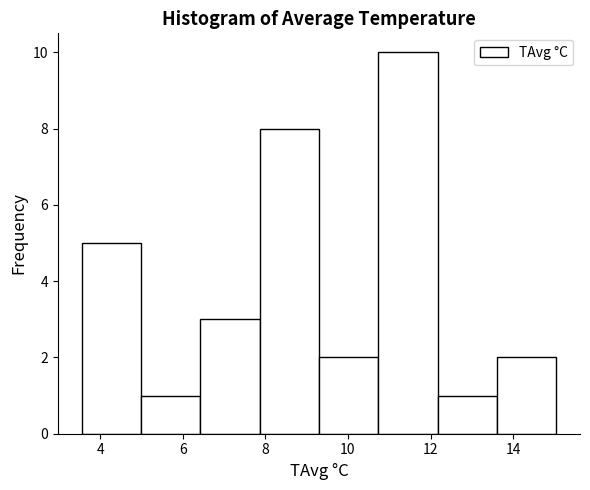

What is the height of the bar covering 7.8 to 9.2 on the x-axis? Neither the bar edges nor the heights are printed on the chart, so give them approximately, as read against the axes.

8